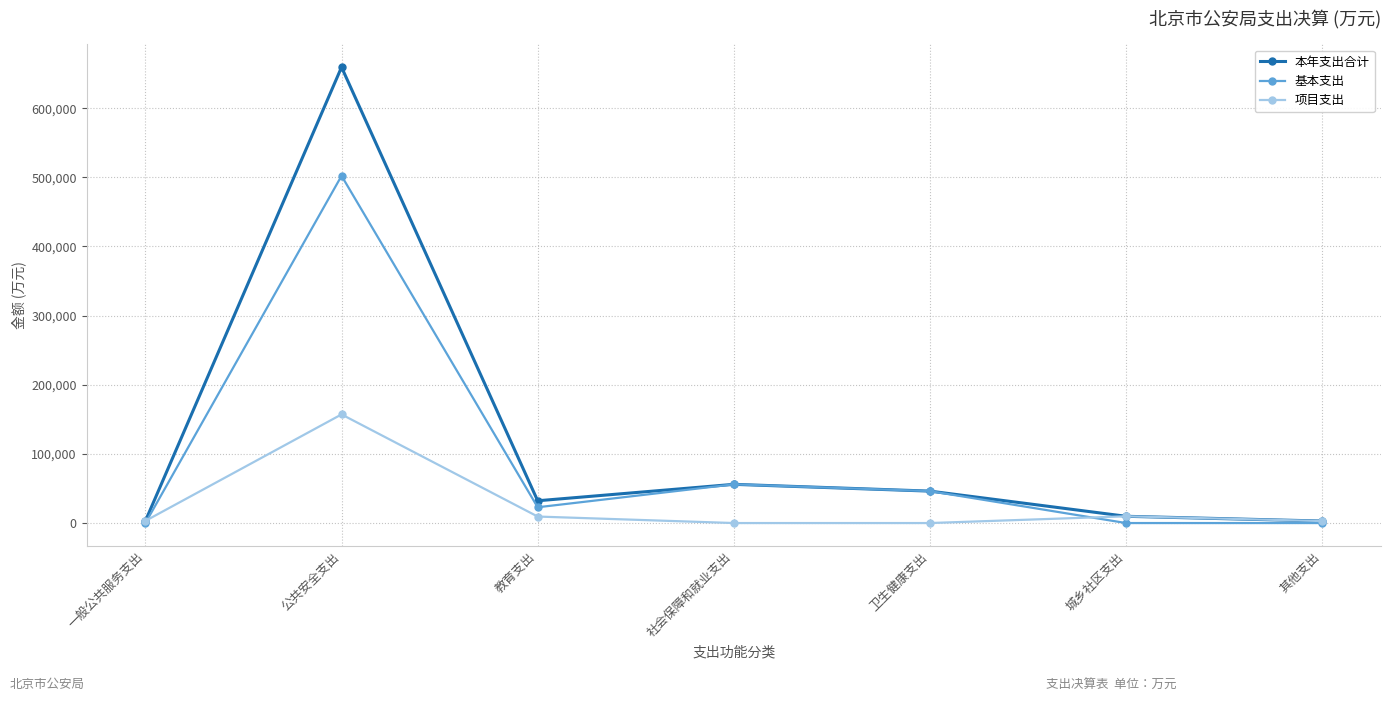

How many lines are shown in the chart?

3